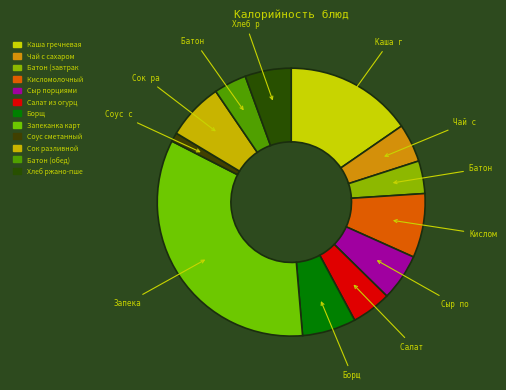

Rank the categories by value from lowest to highest.

Соус сметанный, Батон (завтрак), Батон (обед), Чай с сахаром, Салат из огурцов, Хлеб ржано-пшеничный, Сыр порциями, Борщ, Сок разливной, Кисломолочный продукт, Каша гречневая, Запеканка картофельная